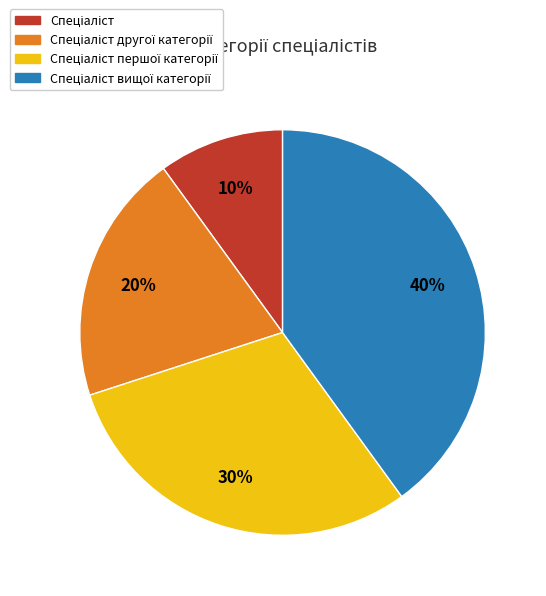

Is there a majority slice in this chart?

No